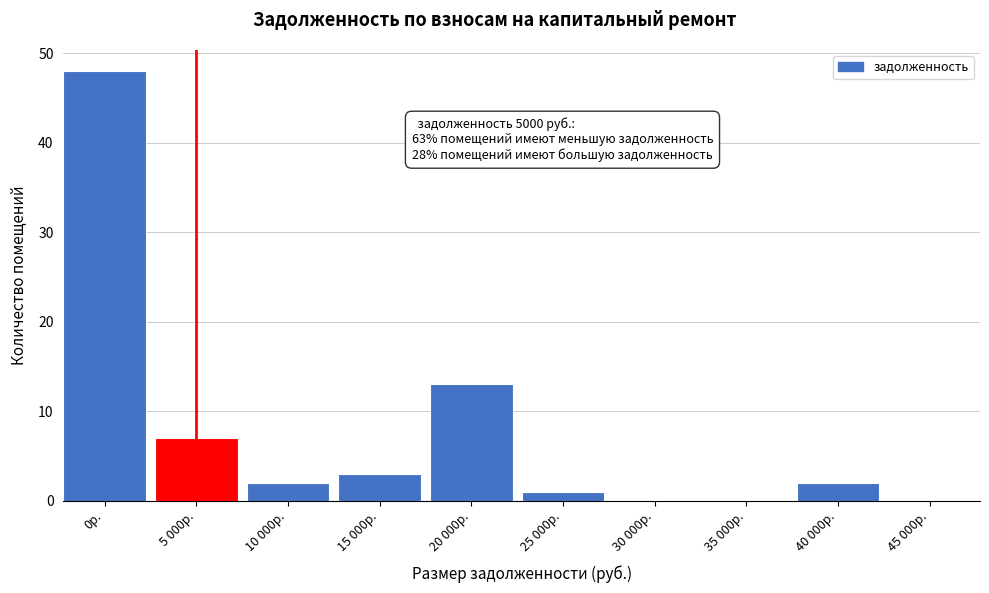

Reading left to right, list all the values displayed in this chart.

0р.=48	5 000р.=7	10 000р.=2	15 000р.=3	20 000р.=13	25 000р.=1	30 000р.=0	35 000р.=0	40 000р.=2	45 000р.=0